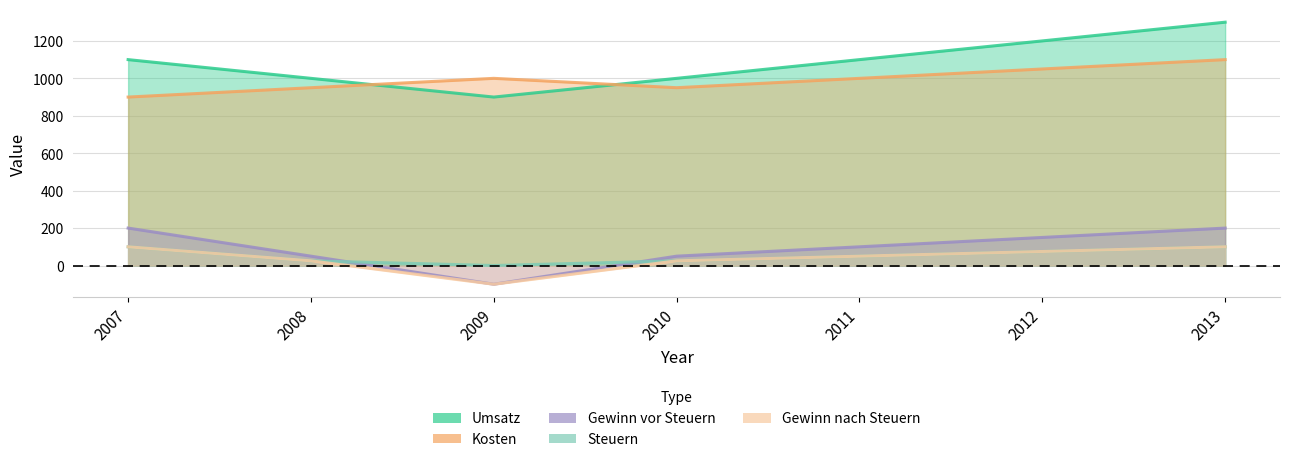

True or false: Umsatz has a value of 1000 at 2008.

True